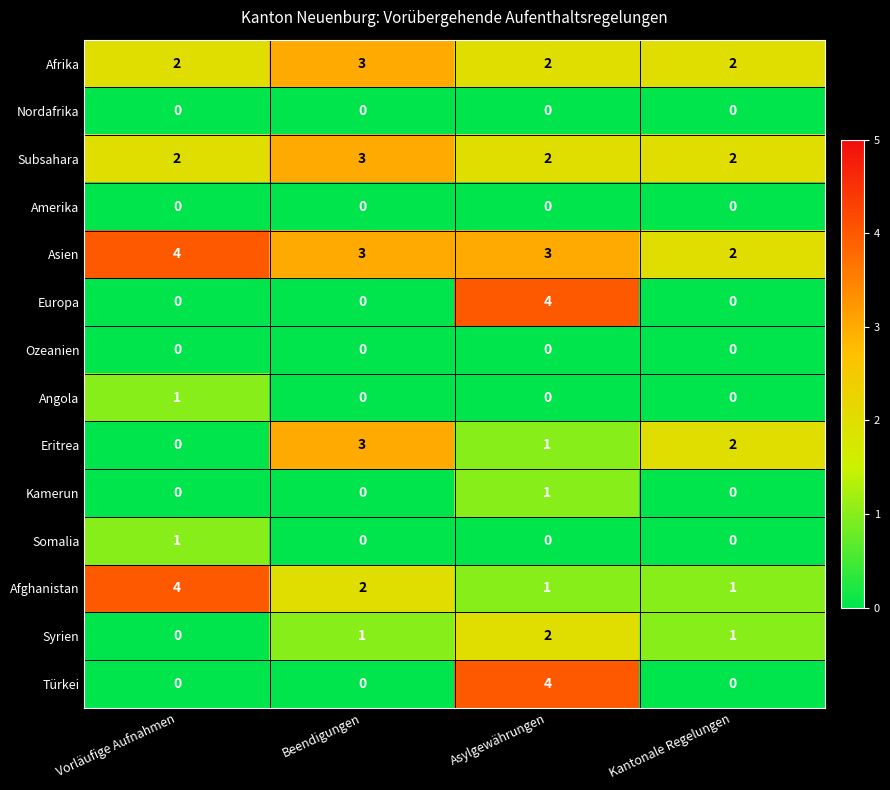

At which label does Türkei reach its peak?

Asylgewährungen